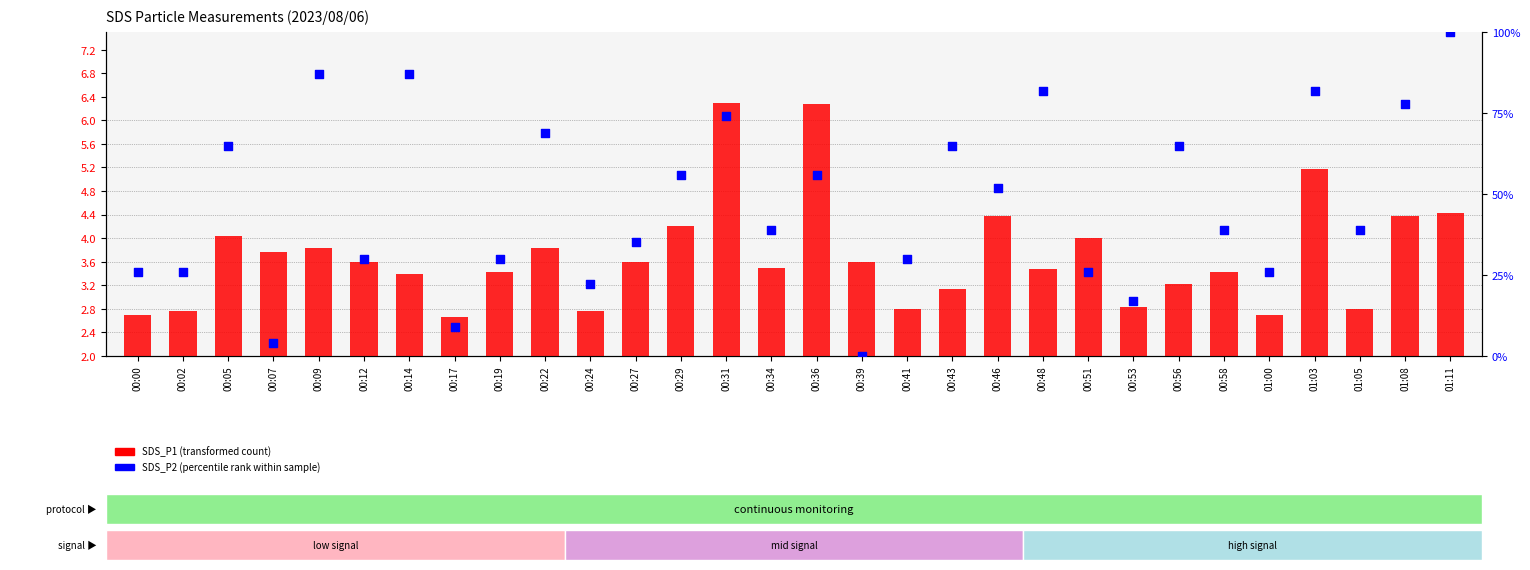

At how many categories does at least one series exceed 26?

21